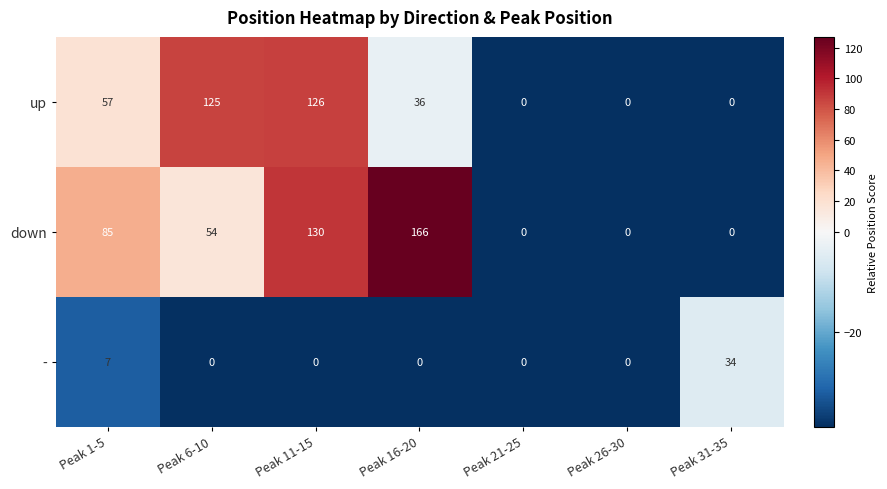

At Peak 6-10, list the series in order from largest to smallest.

up, down, -